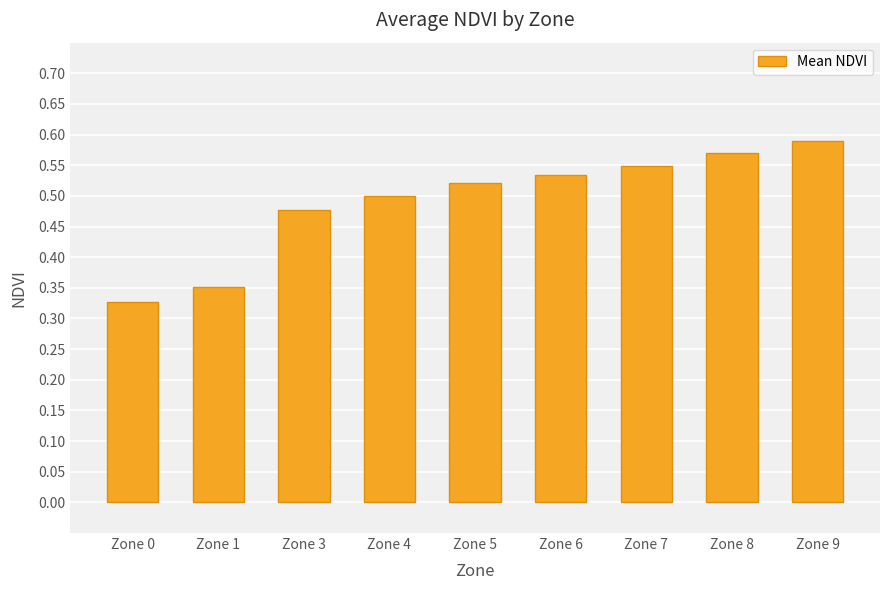

How many bars are there in total?

9